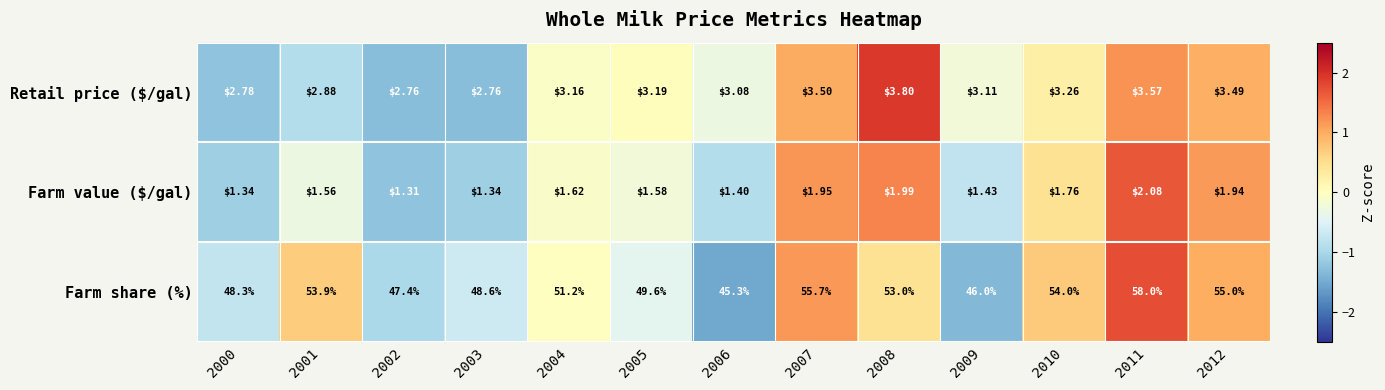

Which series changed the most between 2001 and 2003?

Farm share (%)